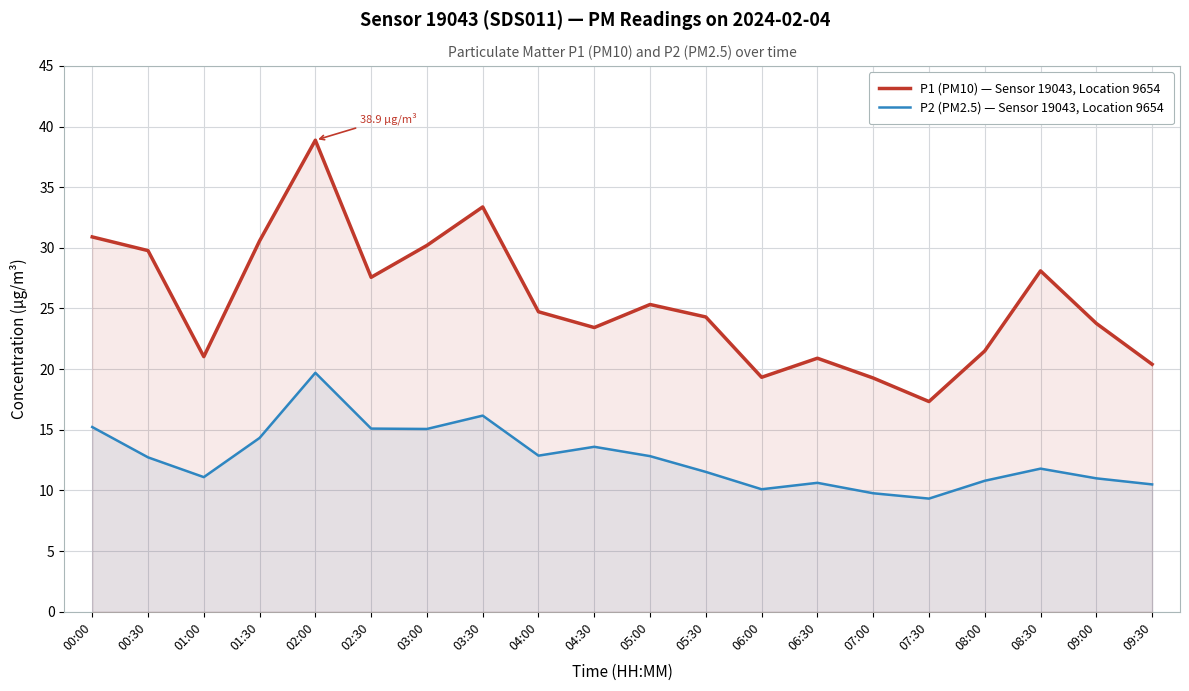

The value of P1 (PM10) — Sensor 19043, Location 9654 at 07:30 is 3.7. True or false?

False